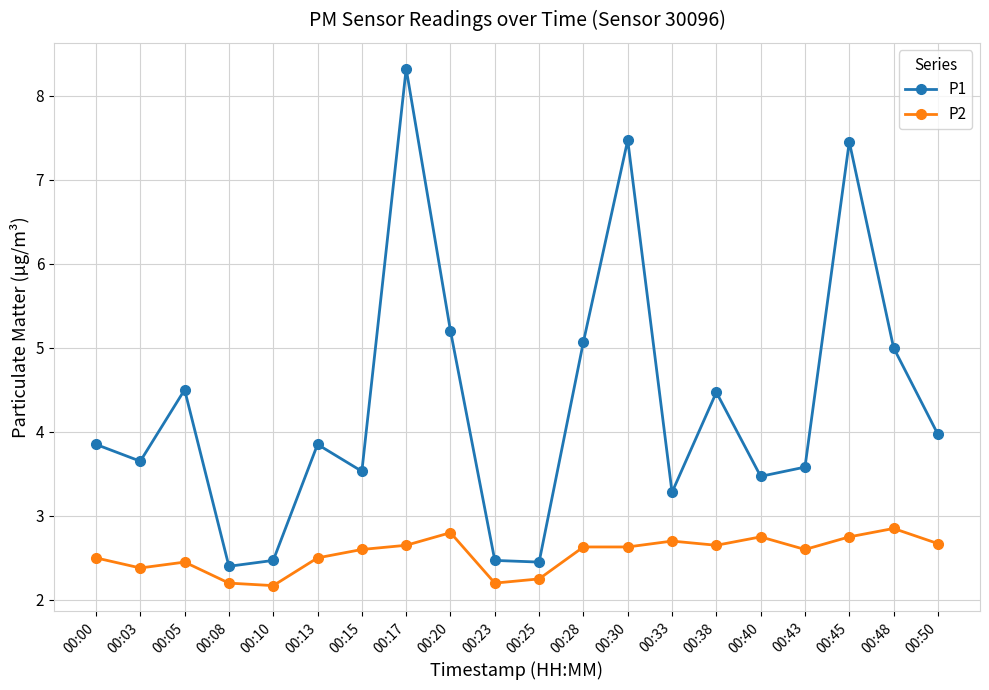

At which category is the sum across all series the highest?

00:17